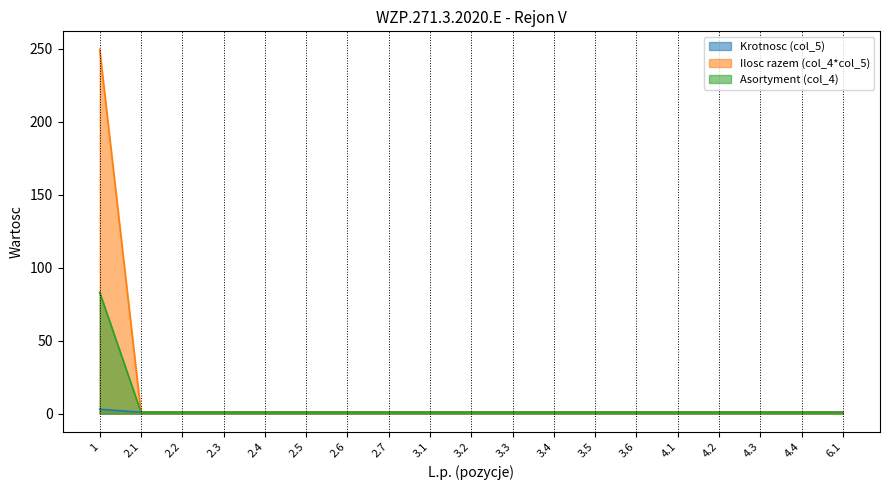

True or false: Asortyment (col_4) has more than 1 interior local peaks.

False